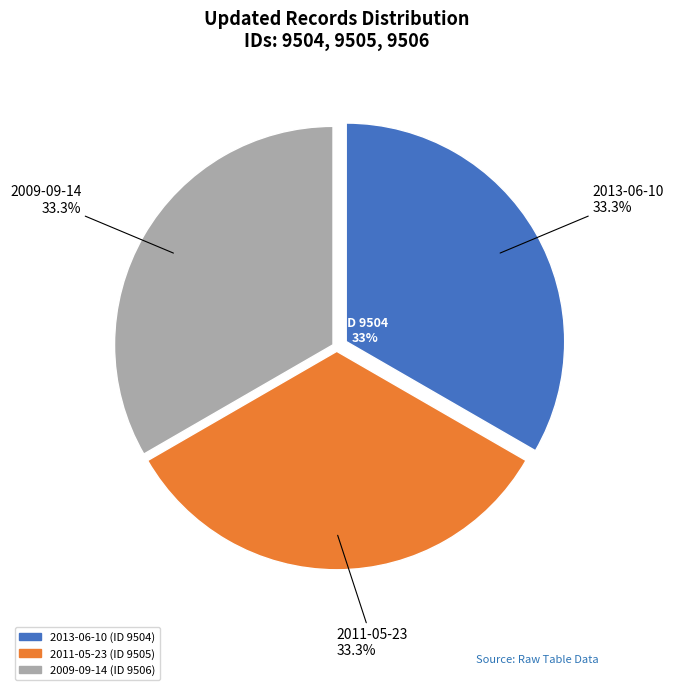

Does any single category account for the majority?

No